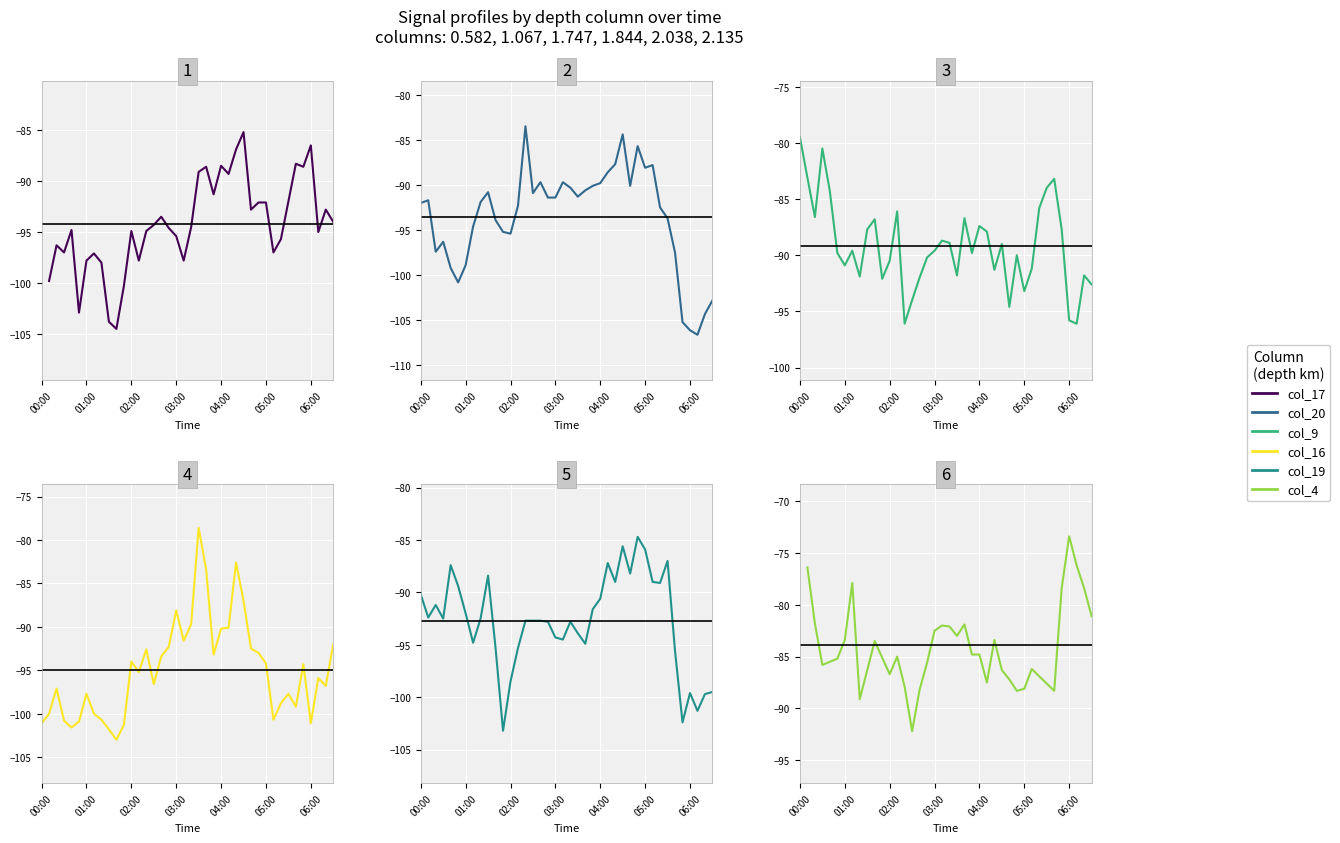

True or false: col_9 (1.067) has more than 0 points higher than both neighbors.

True